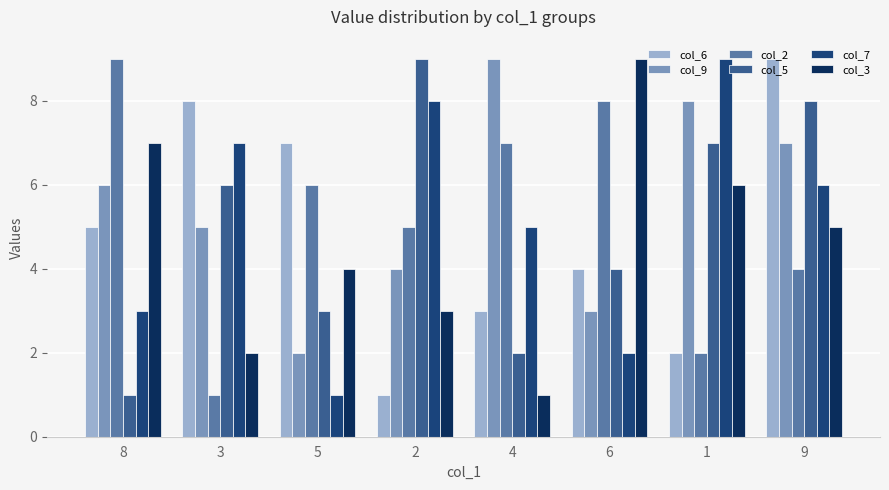

True or false: col_9 has a value of 12 at 1.

False